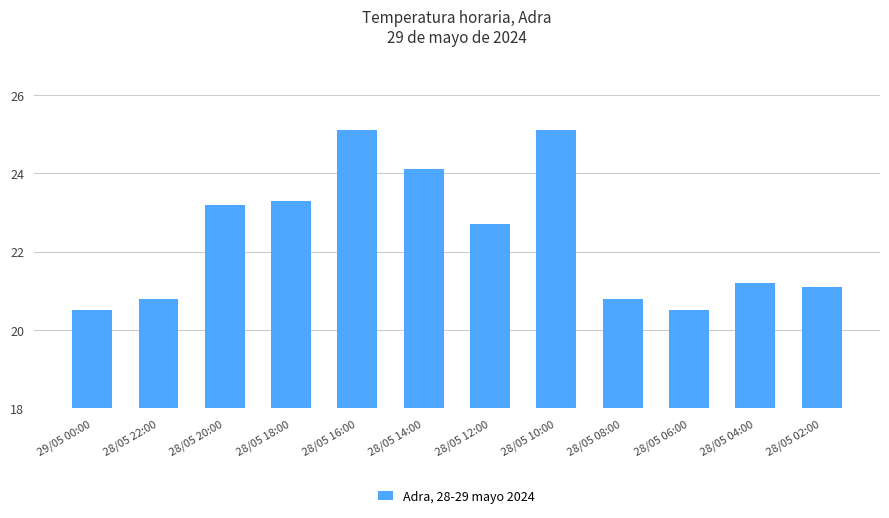

Reading left to right, transcribe all the data shown in this chart.

20.5	20.8	23.2	23.3	25.1	24.1	22.7	25.1	20.8	20.5	21.2	21.1